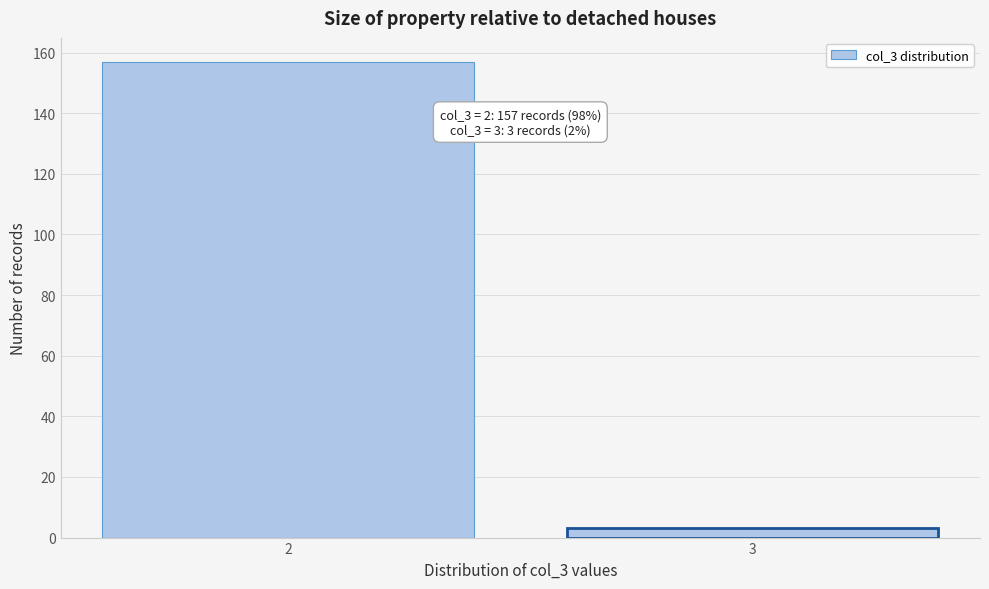

Reading left to right, extract all data points from this chart.

157	3